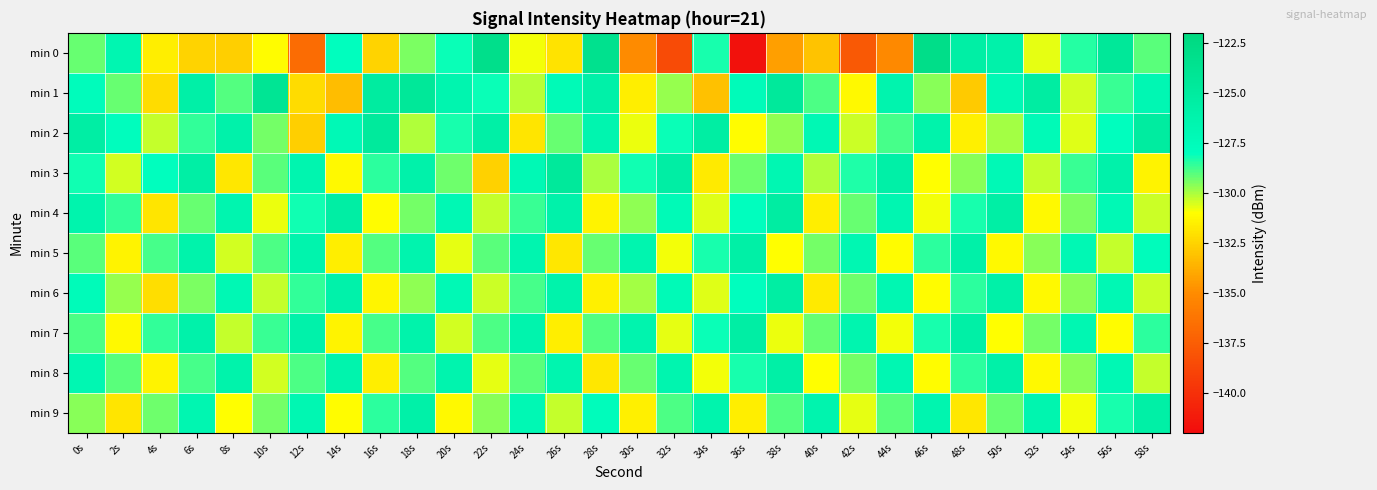

Rank the series at 58s from highest to lowest value.

min 2, min 9, min 1, min 5, min 7, min 0, min 8, min 4, min 6, min 3